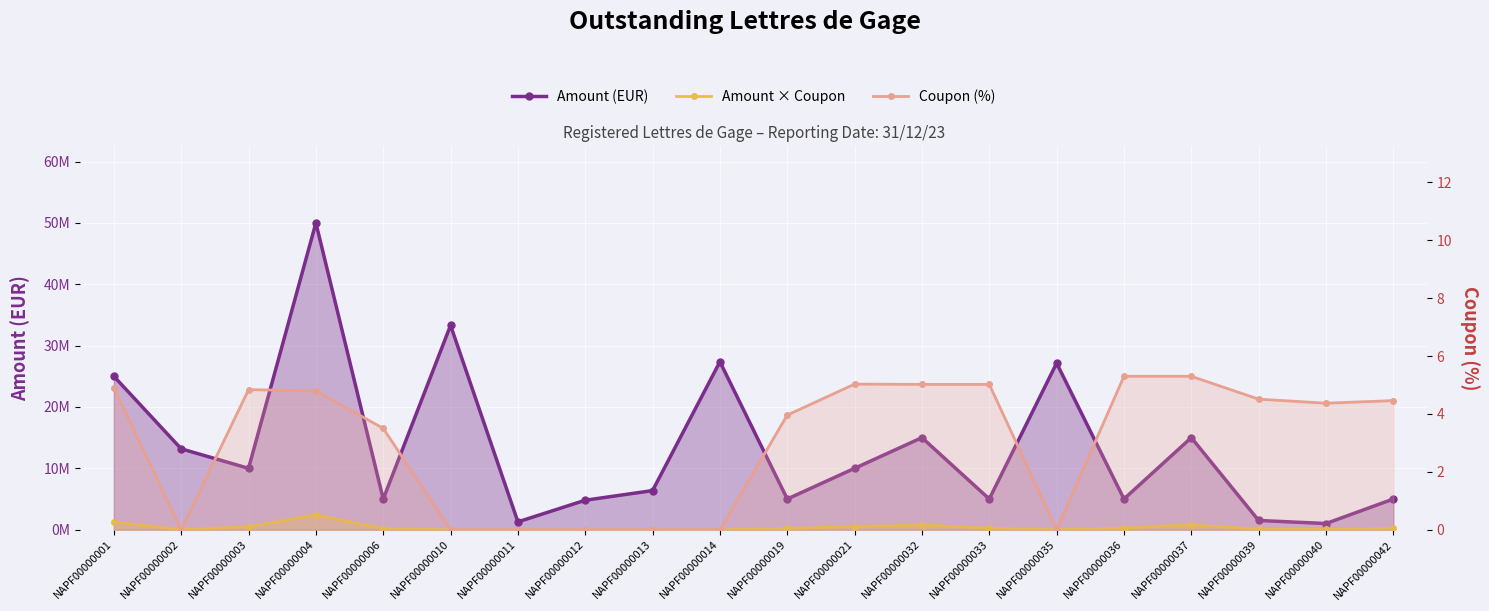

What is the value of the Amount × Coupon point at the 12th from the left?

503000.0